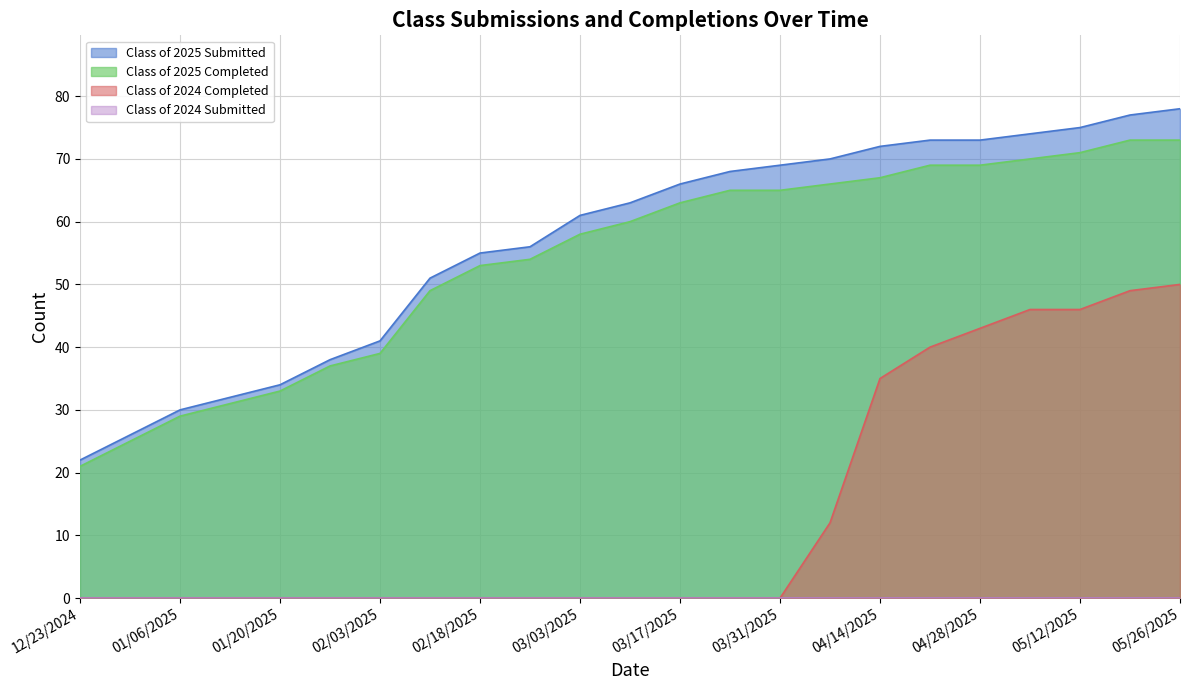

True or false: Class of 2025 Submitted and Class of 2025 Completed intersect in this chart.

False